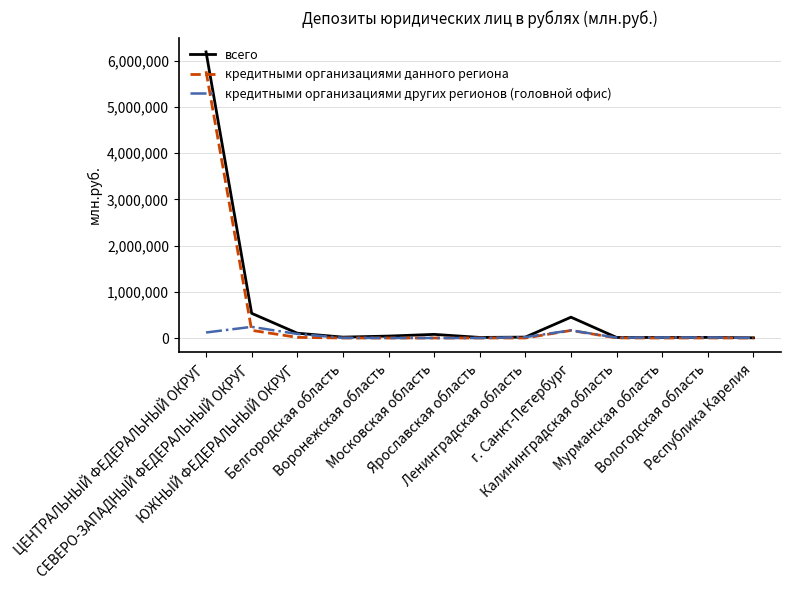

What is the spread (max minus min) of values at Воронежская область?

41765